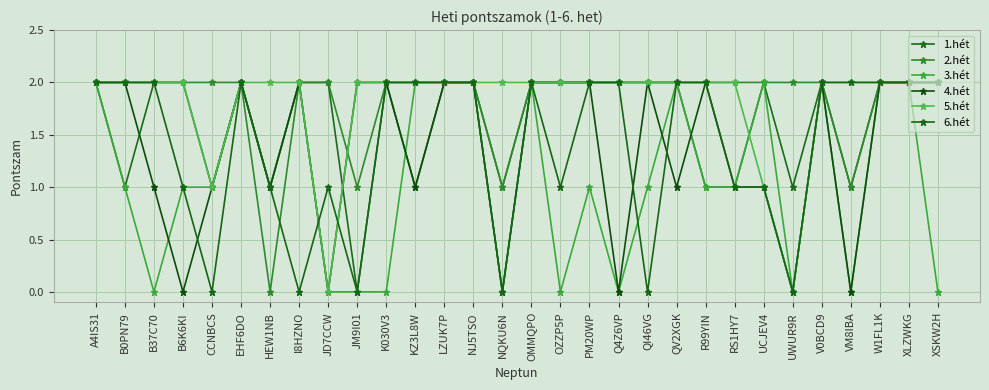

What is the difference between the maximum and second lowest values in the 4.hét series?

2